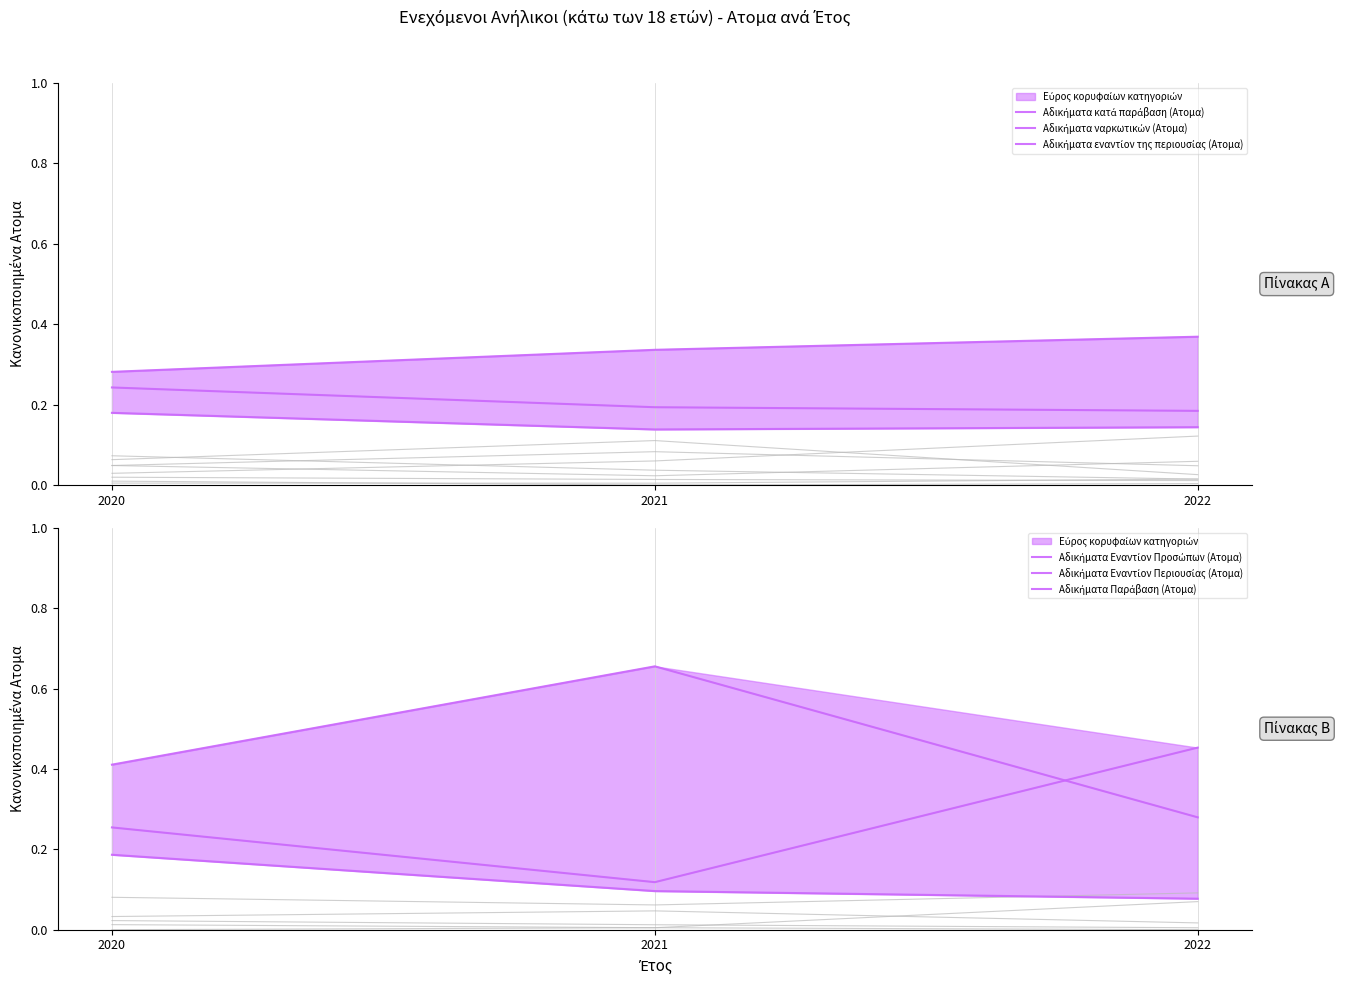

Is the value of Αδικήματα κατά παράβαση (Ατομα) at 2022 greater than the value of Αδικήματα Παράβαση (Ατομα) at 2022?

No